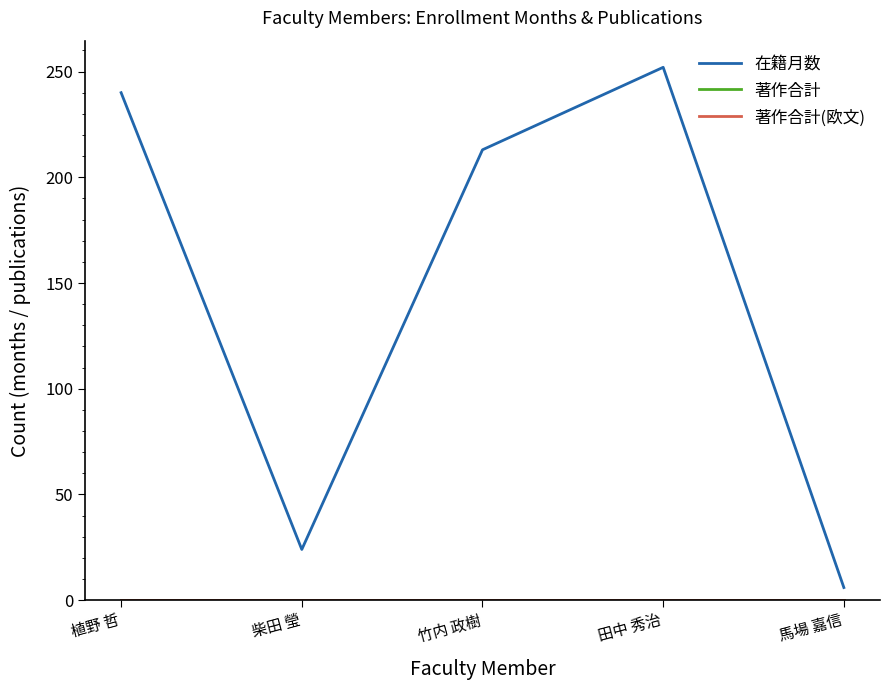

Which series has the widest spread of values?

在籍月数